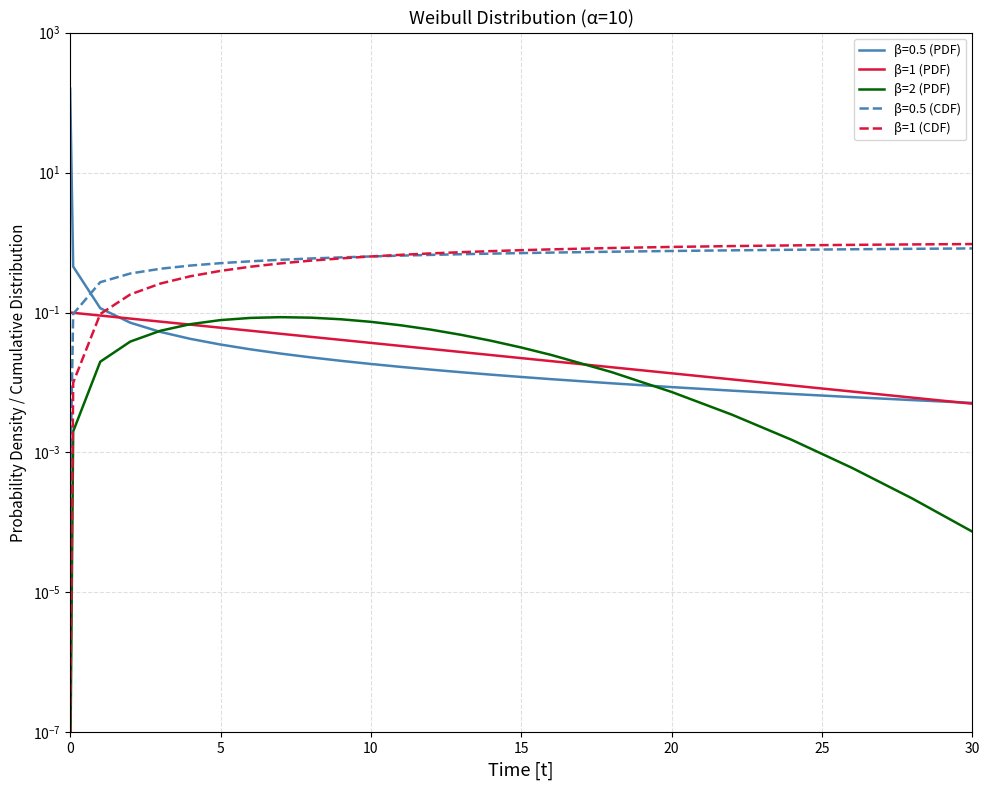

True or false: β=2 (PDF) has more than 0 points higher than both neighbors.

True